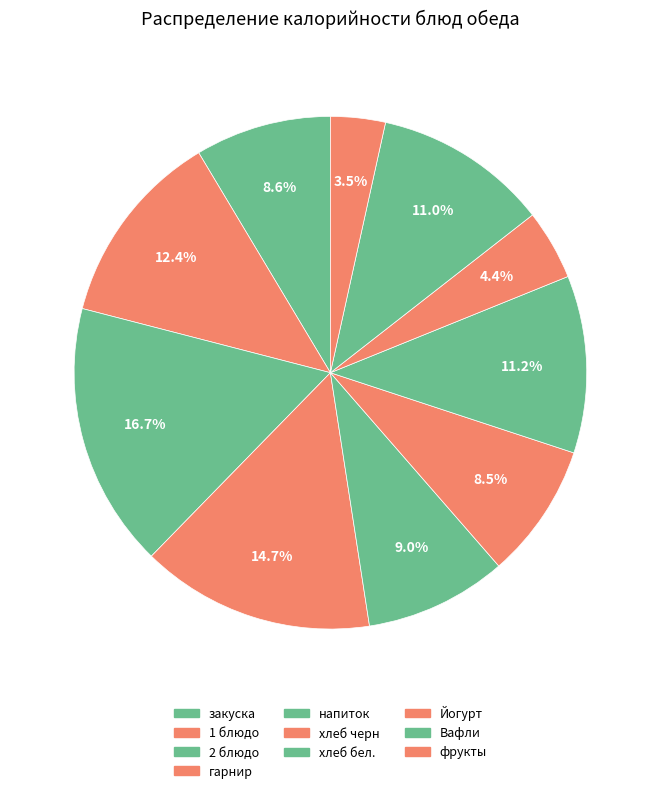

Does Йогурт account for over 50% of the chart?

No